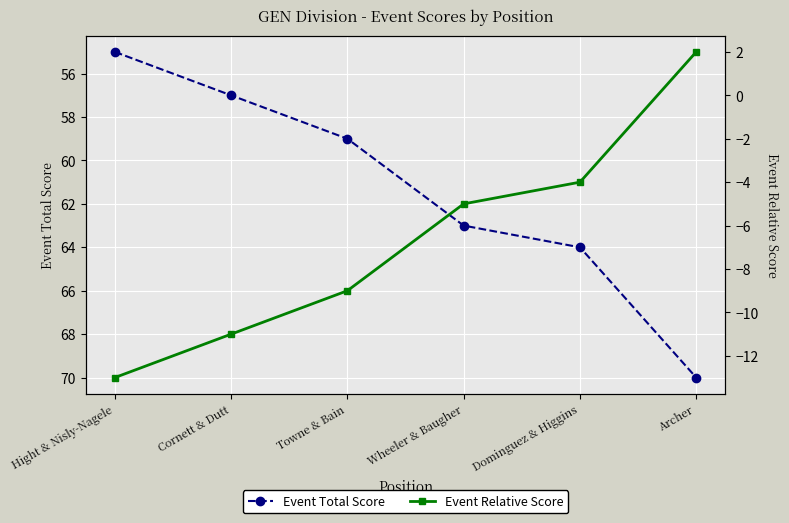

What is the total value across all series at Archer?

72